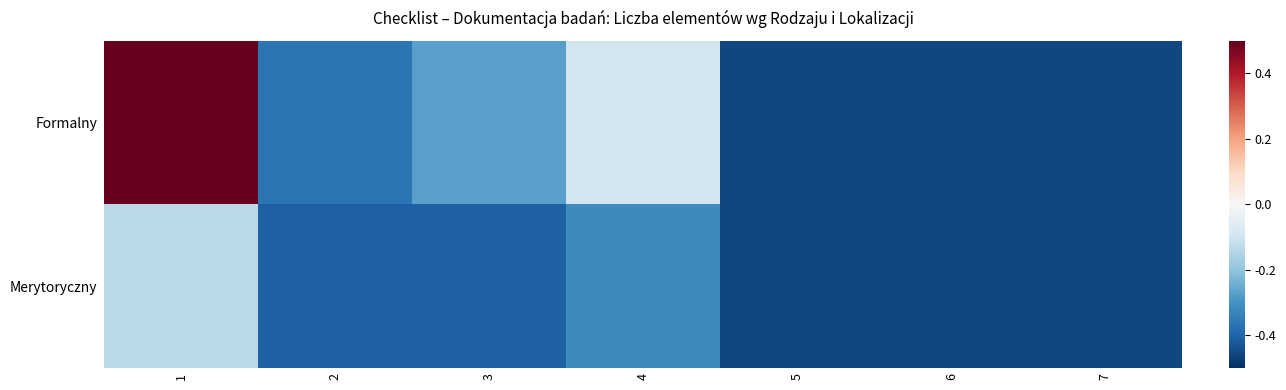

Which label corresponds to the largest value in the chart?

1